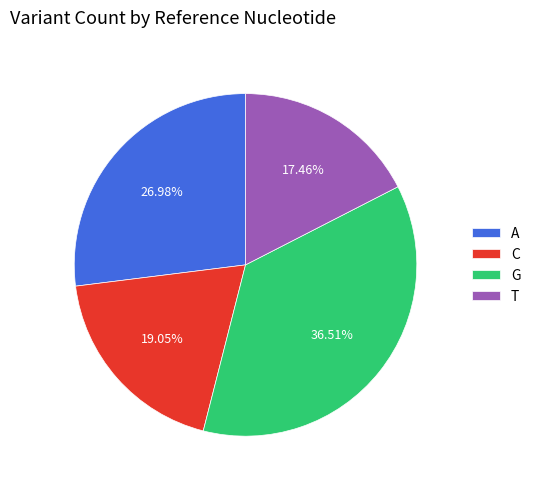

Rank the categories by value from highest to lowest.

G, A, C, T